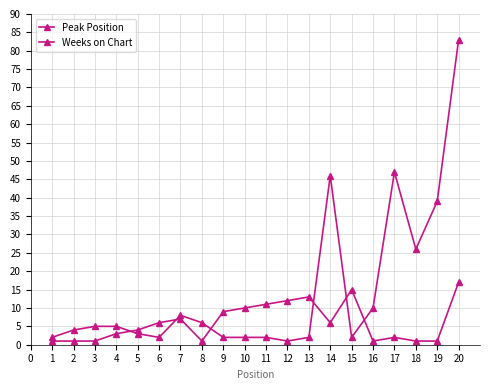

True or false: Peak Position has more than 1 points higher than both neighbors.

True